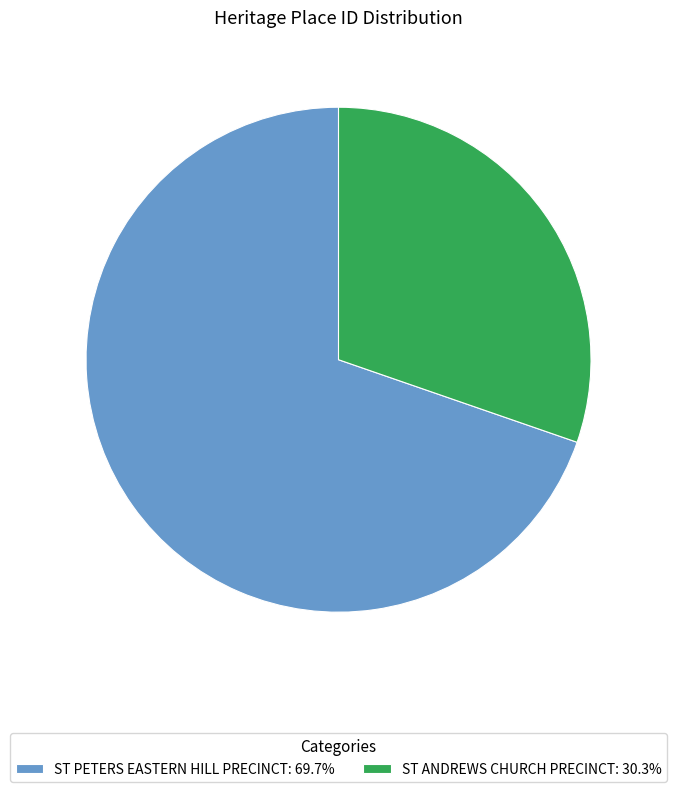

Which slice is the largest?

ST PETERS EASTERN HILL PRECINCT